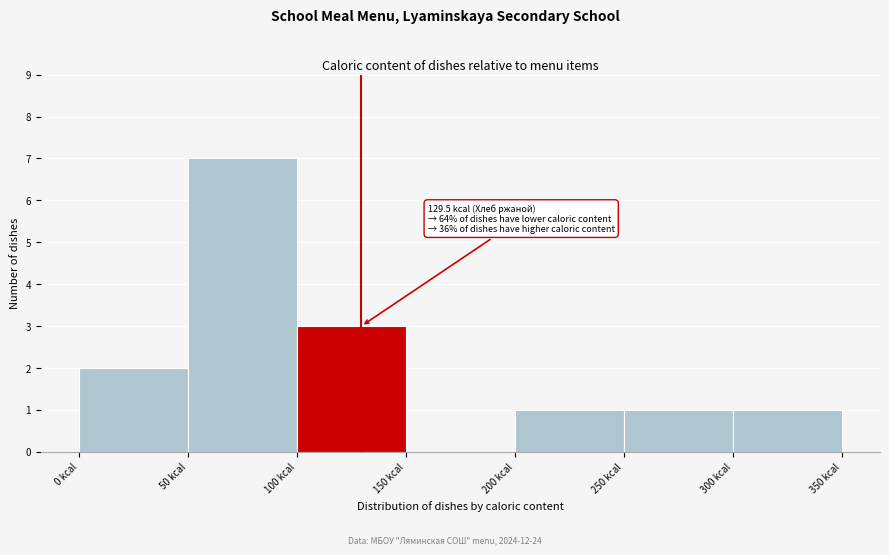

Which range on the x-axis has the tallest bar?

50 to 100